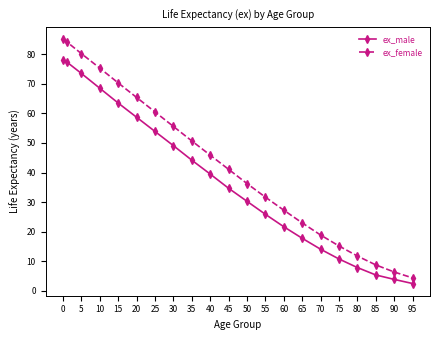

List the series in order of their overall mean, lowest first.

ex_male, ex_female